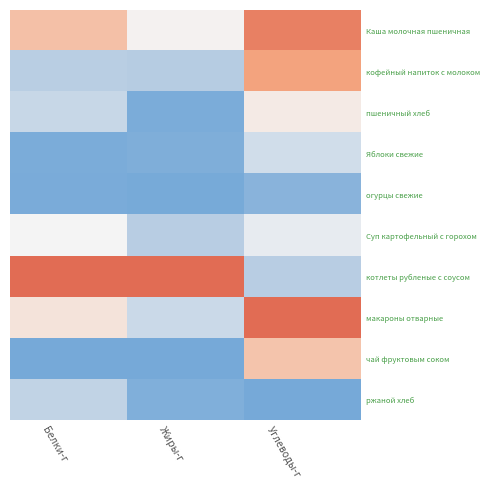

Reading left to right, what are all the values shown in this chart?

Каша молочная пшеничная: Белки-г=0.2	Жиры-г=0.0	Углеводы-г=0.4
кофейный напиток с молоком: Белки-г=-0.3	Жиры-г=-0.3	Углеводы-г=0.3
пшеничный хлеб: Белки-г=-0.2	Жиры-г=-0.5	Углеводы-г=0.0
Яблоки свежие: Белки-г=-0.5	Жиры-г=-0.5	Углеводы-г=-0.2
огурцы свежие: Белки-г=-0.5	Жиры-г=-0.5	Углеводы-г=-0.4
Суп картофельный с горохом: Белки-г=0.0	Жиры-г=-0.3	Углеводы-г=-0.1
котлеты рубленые с соусом: Белки-г=0.5	Жиры-г=0.5	Углеводы-г=-0.3
макароны отварные: Белки-г=0.1	Жиры-г=-0.2	Углеводы-г=0.5
чай фруктовым соком: Белки-г=-0.5	Жиры-г=-0.5	Углеводы-г=0.2
ржаной хлеб: Белки-г=-0.2	Жиры-г=-0.5	Углеводы-г=-0.5